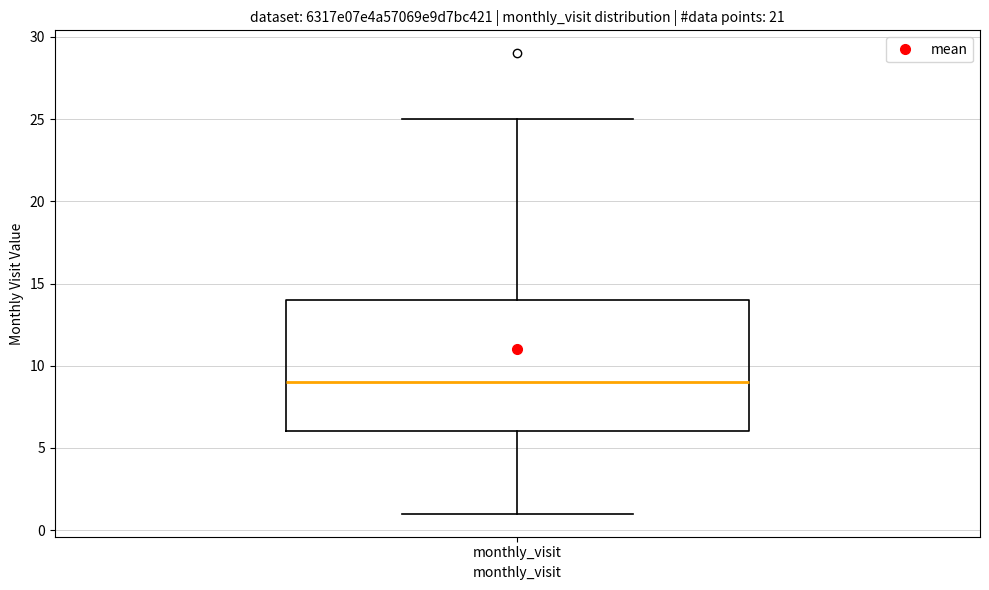

Read this box plot against the y-axis: the position of the median line, the range covered by the box, and the ends of both whiskers. The values are not printed on the chart, so give them approximately, as read against the axis.

median 9, box 6 to 14, whiskers 1 to 25